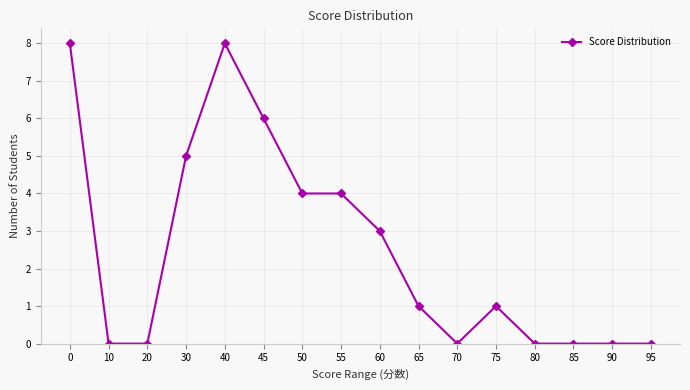

Approximately how many times larger is the value at 50 compared to 40?

0.5